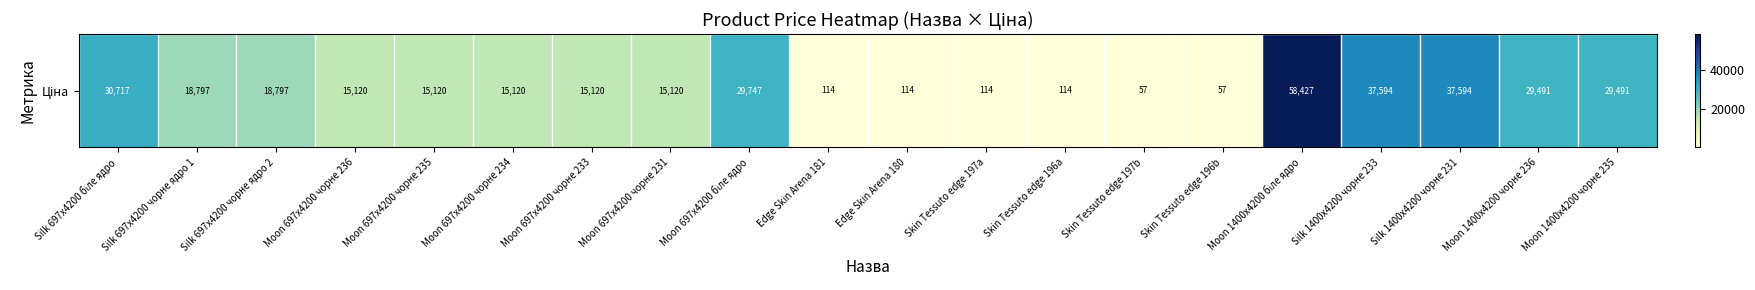

What is the change in value from Moon 697x4200 чорне 231 to Skin Tessuto edge 197a?

-15005.9